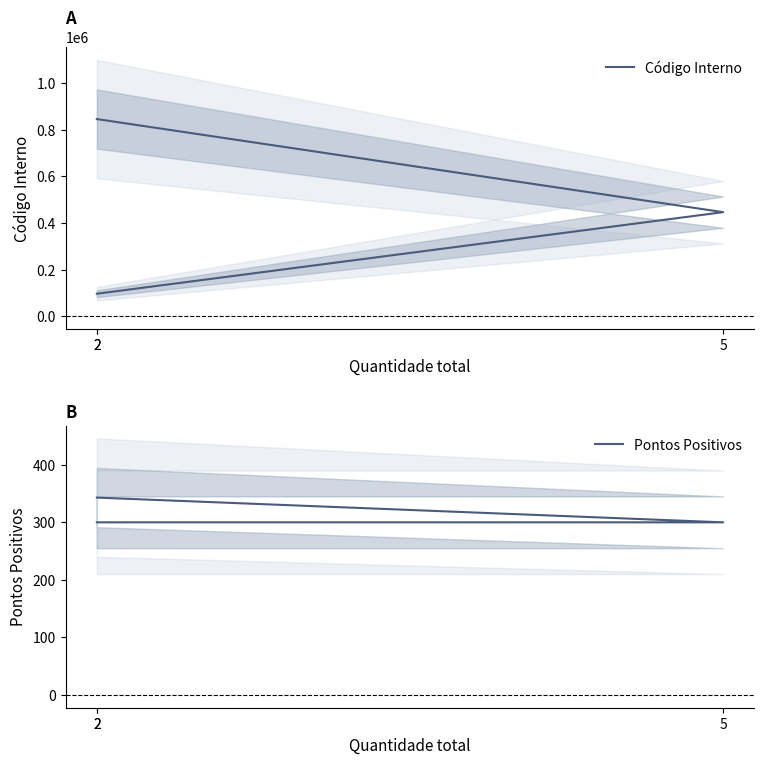

Which series has the largest range (max minus min)?

Código Interno